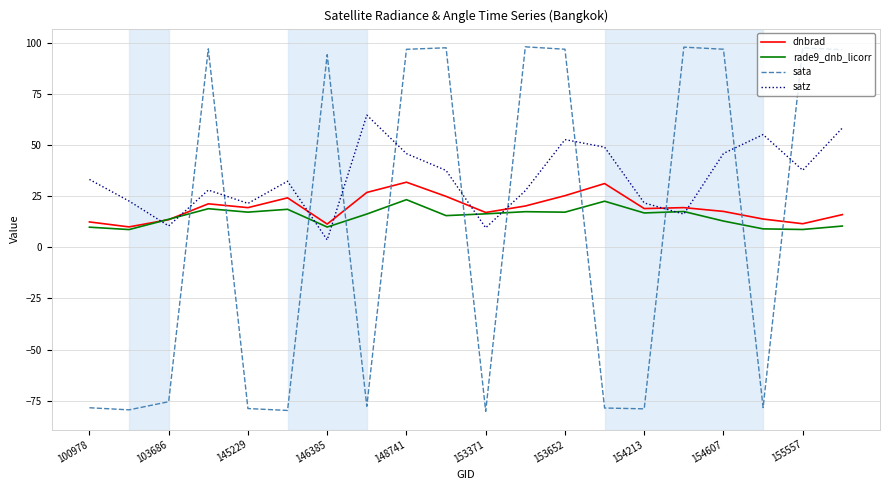

Rank the series by their average value, from lowest to highest.

sata, rade9_dnb_licorr, dnbrad, satz